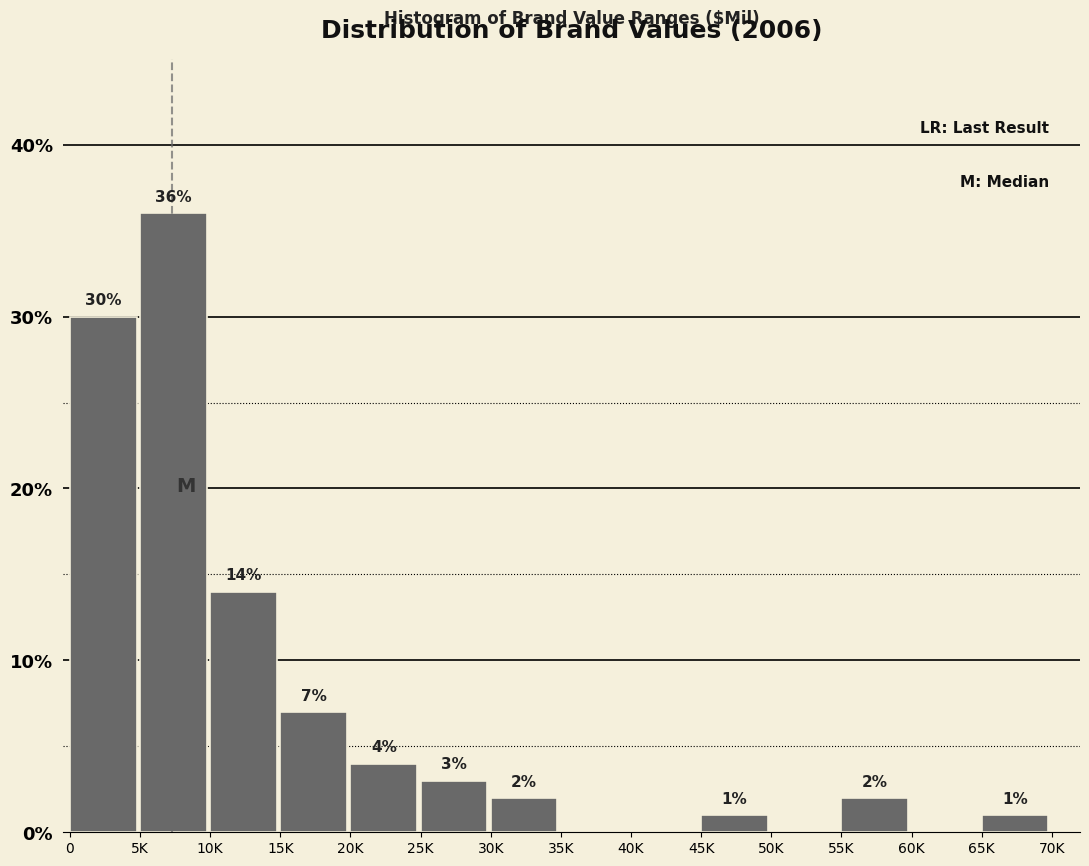

Reading right to left, extract all data points from this chart.

65K=1.0	60K=0.0	55K=2.0	50K=0.0	45K=1.0	40K=0.0	35K=0.0	30K=2.0	25K=3.0	20K=4.0	15K=7.0	10K=14.0	5K=36.0	0=30.0